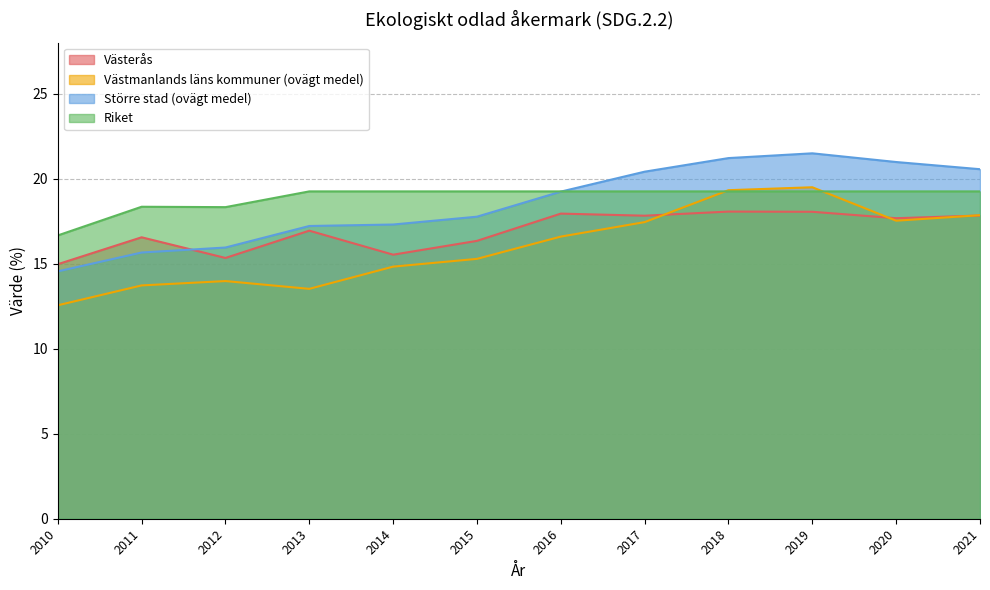

After their last crossing, which series has the higher values: Västerås or Västmanlands läns kommuner (ovägt medel)?

Västmanlands läns kommuner (ovägt medel)